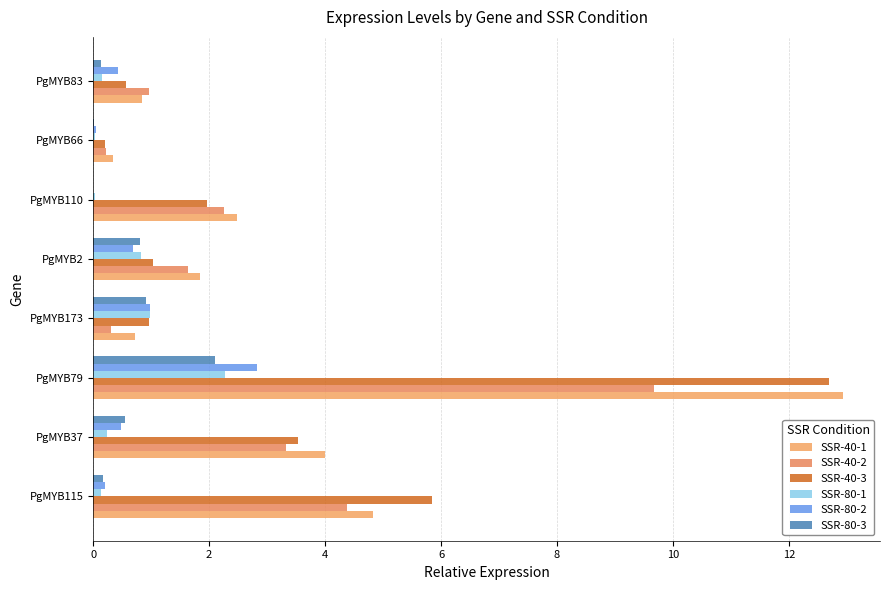

What are all the series names shown in the legend?

SSR-40-1, SSR-40-2, SSR-40-3, SSR-80-1, SSR-80-2, SSR-80-3